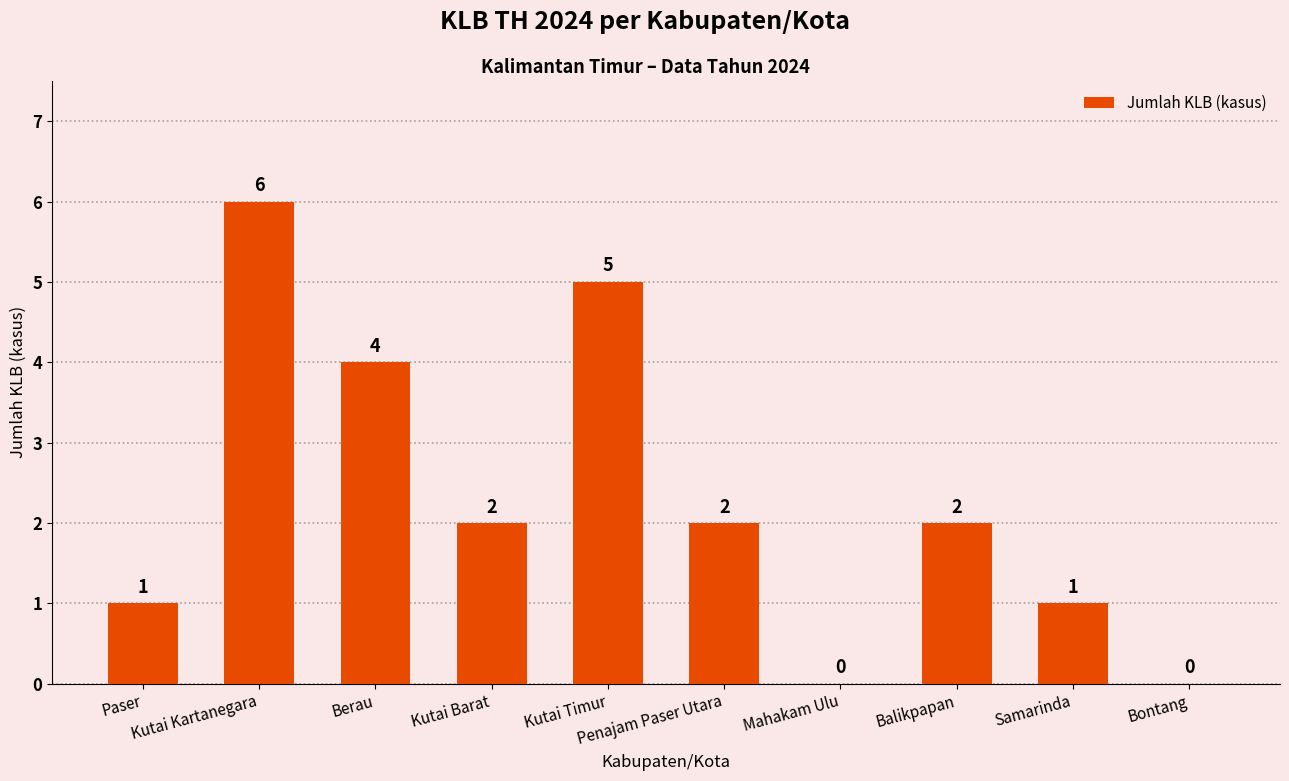

What is the sum of all values?

23